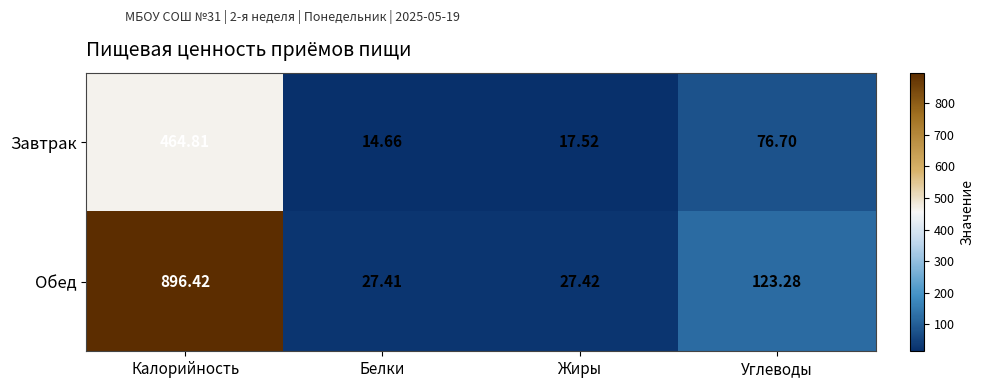

At which category is the sum across all series the highest?

Калорийность